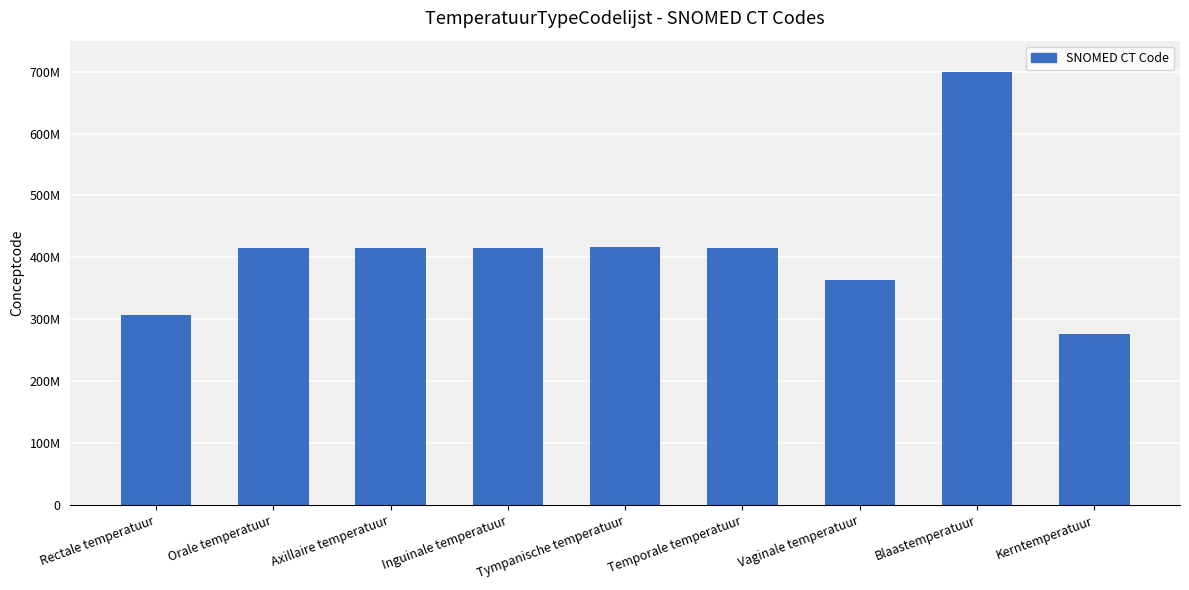

Rank the categories by value from highest to lowest.

Blaastemperatuur, Tympanische temperatuur, Orale temperatuur, Inguinale temperatuur, Temporale temperatuur, Axillaire temperatuur, Vaginale temperatuur, Rectale temperatuur, Kerntemperatuur